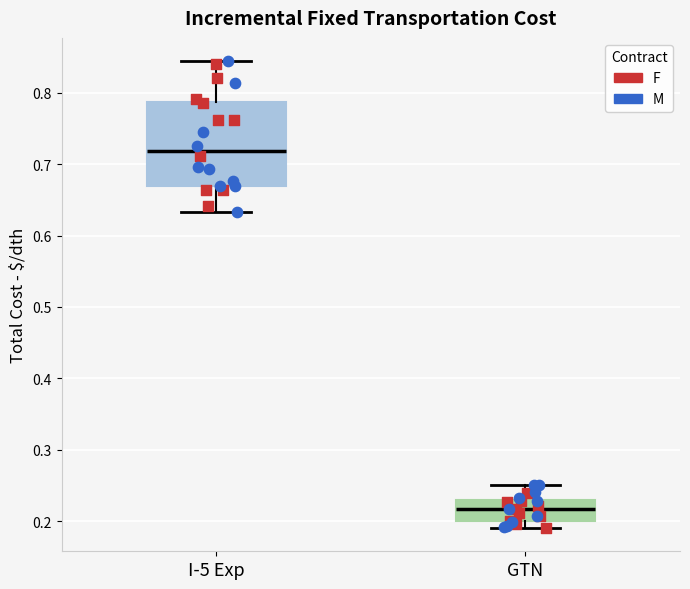

Reading left to right, transcribe this box plot: for each box, give where its median line is, the range the box spans, and where its two whiskers end, as read against the y-axis. The values are not printed on the chart, so give them approximately, as read against the axis.

I-5 Exp: median 0.72, box 0.67 to 0.79, whiskers 0.63 to 0.84
GTN: median 0.22, box 0.20 to 0.23, whiskers 0.19 to 0.25